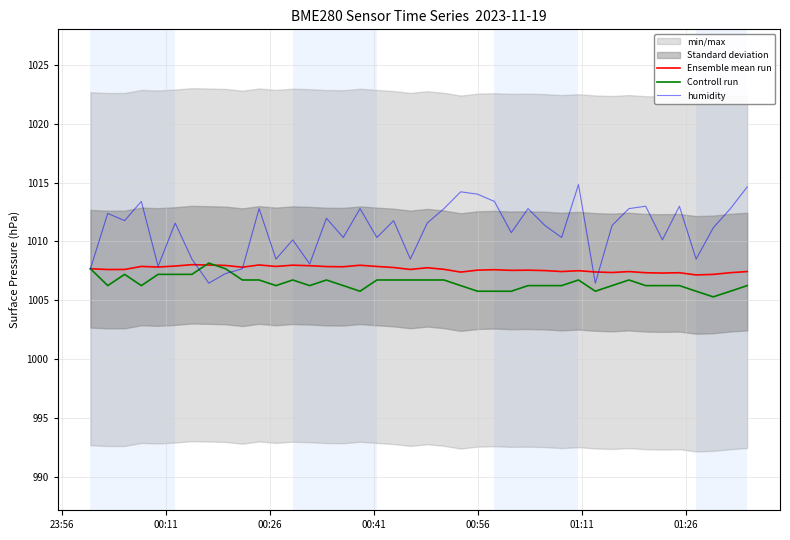

What is the lowest value of the Controll run series?

1005.3